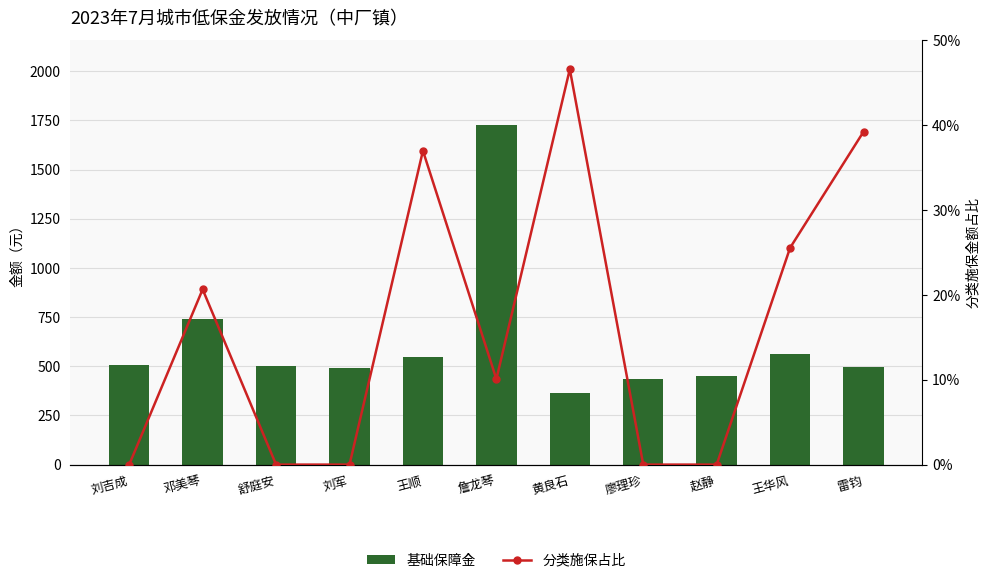

Is the value of 分类施保占比 at 刘吉成 greater than the value of 基础保障金 at 刘吉成?

No